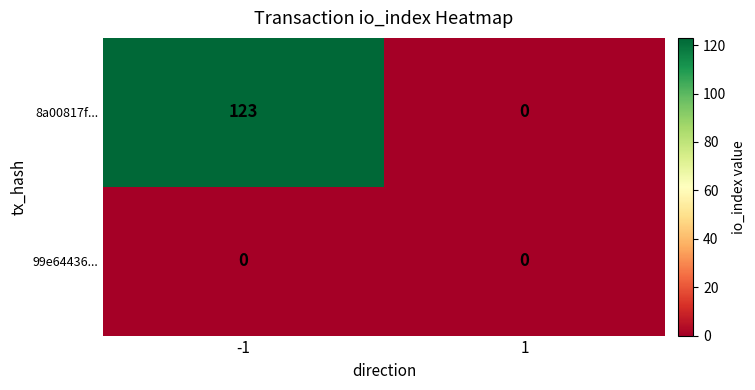

What is the difference between the 8a00817f... values at -1 and 1?

123